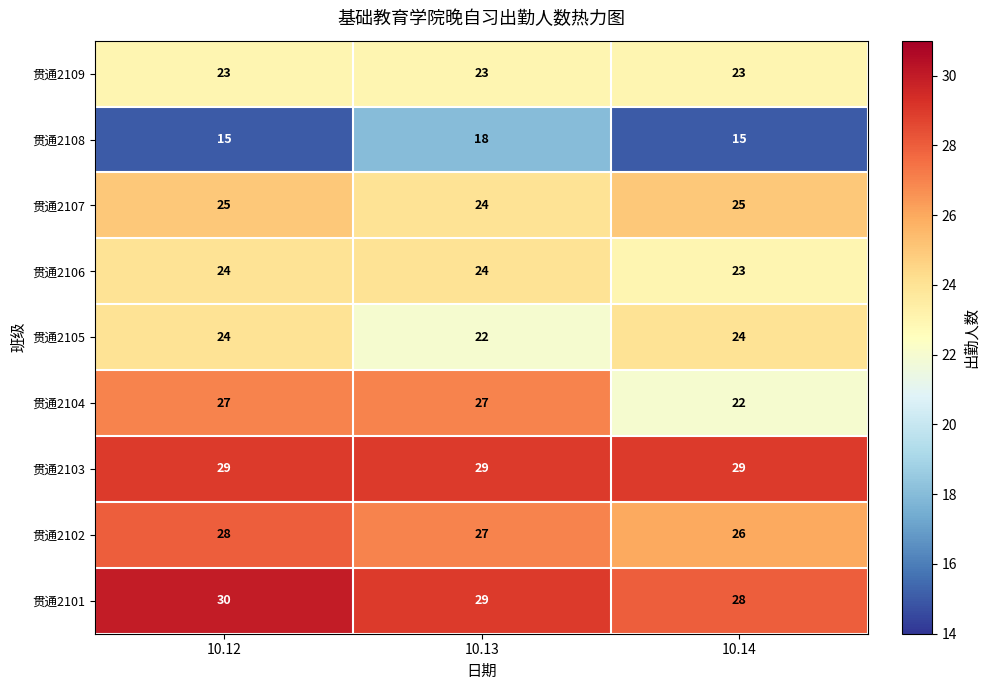

At which category is the sum across all series the highest?

10.12